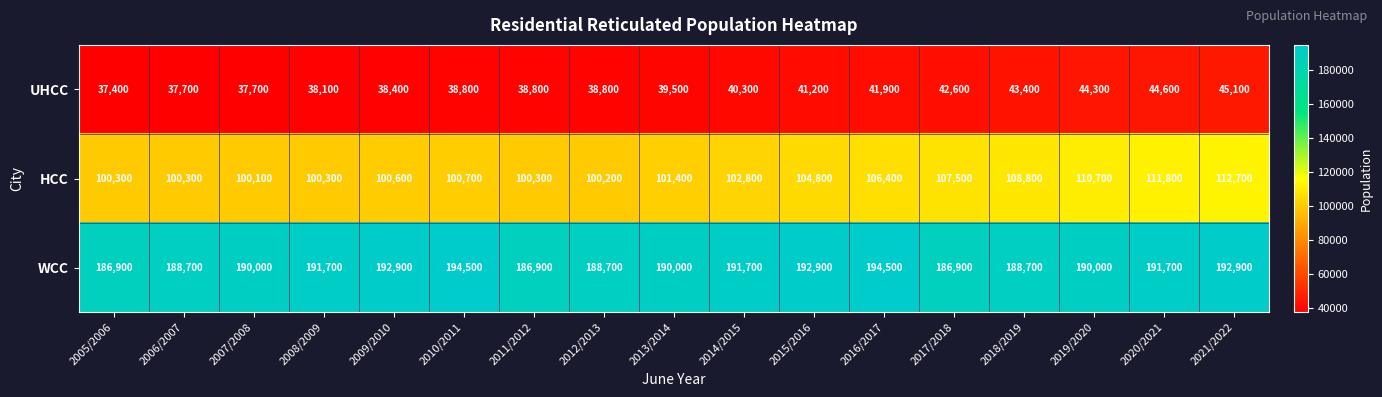

What is the greatest value displayed?

194500